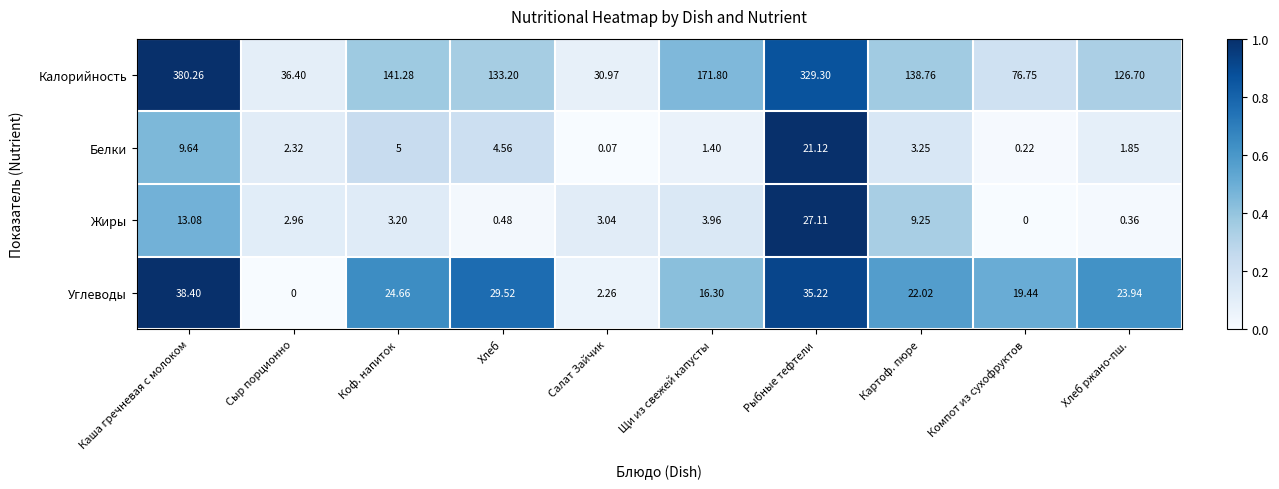

Which series has the largest total across all categories?

Калорийность